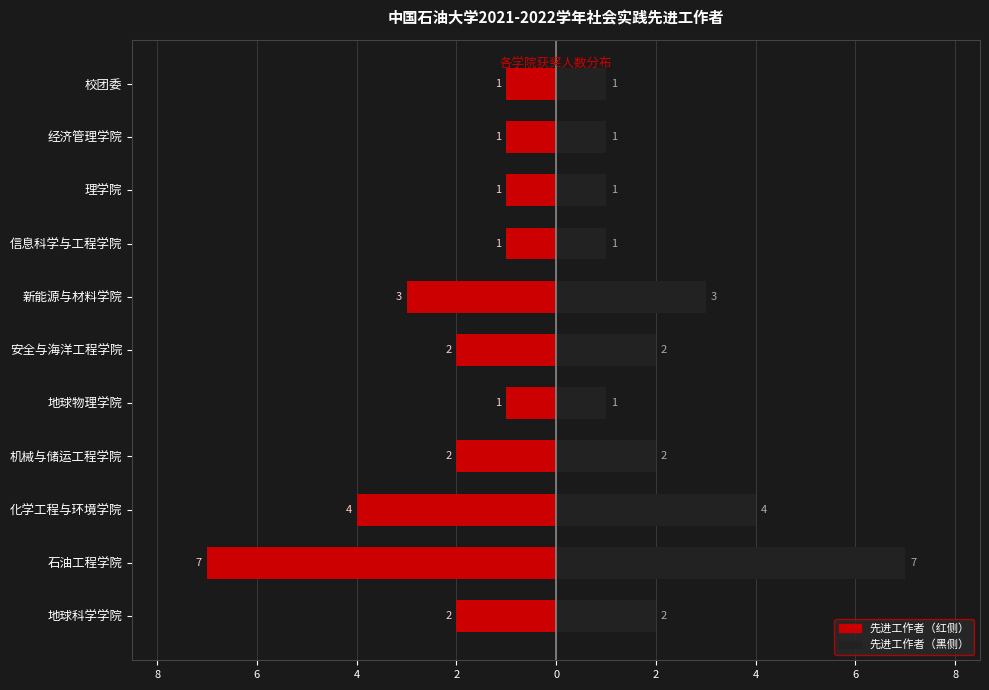

How many values in the 右侧（黑） series are below 2?

5